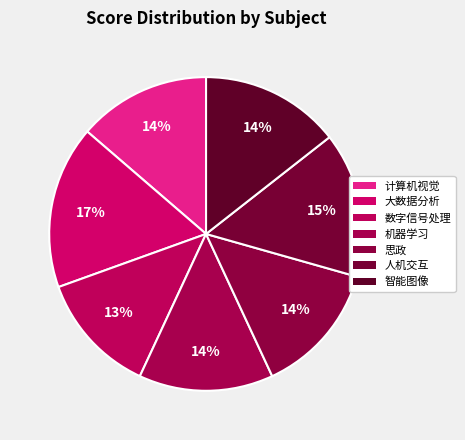

The 计算机视觉 slice represents 29% of the pie. True or false?

False